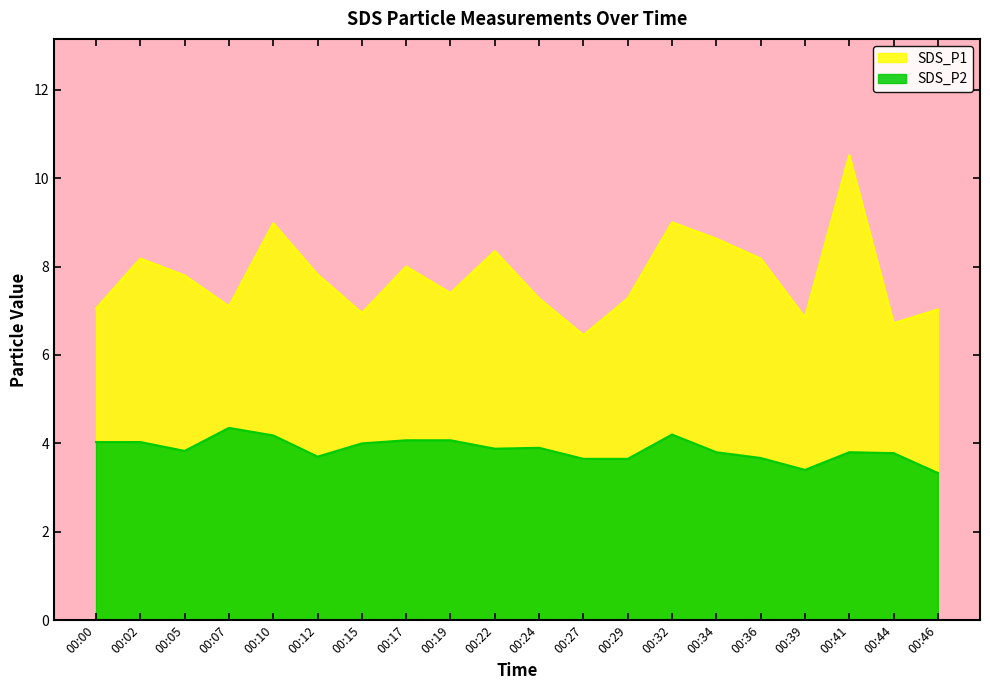

At 00:15, list the series in order from largest to smallest.

SDS_P1, SDS_P2